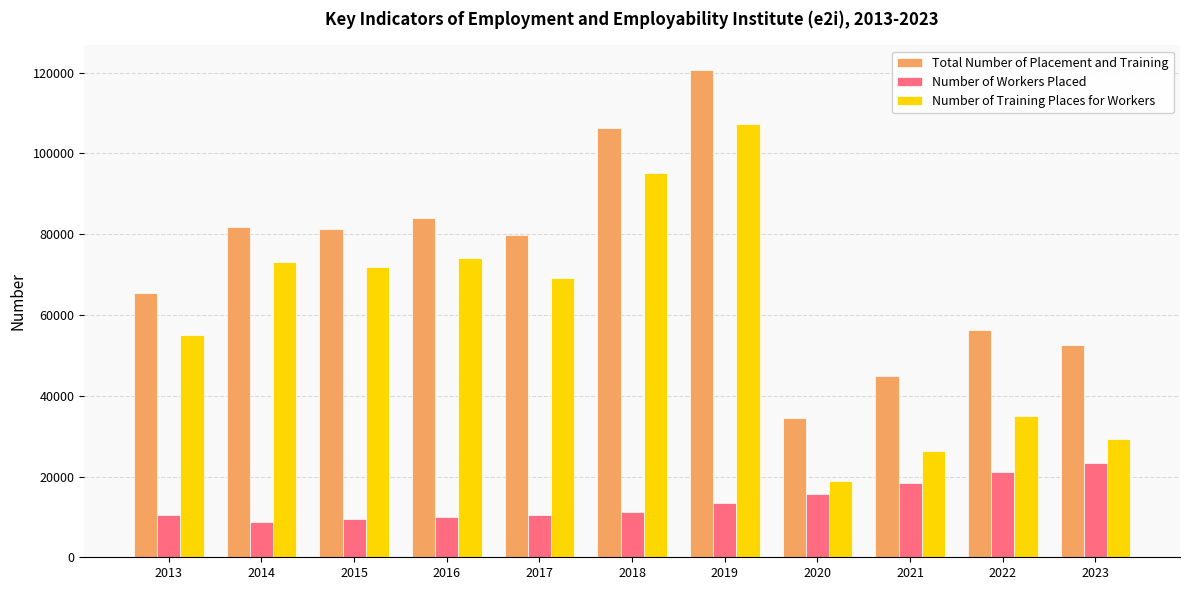

At 2013, list the series in order from smallest to largest.

Number of Workers Placed, Number of Training Places for Workers, Total Number of Placement and Training